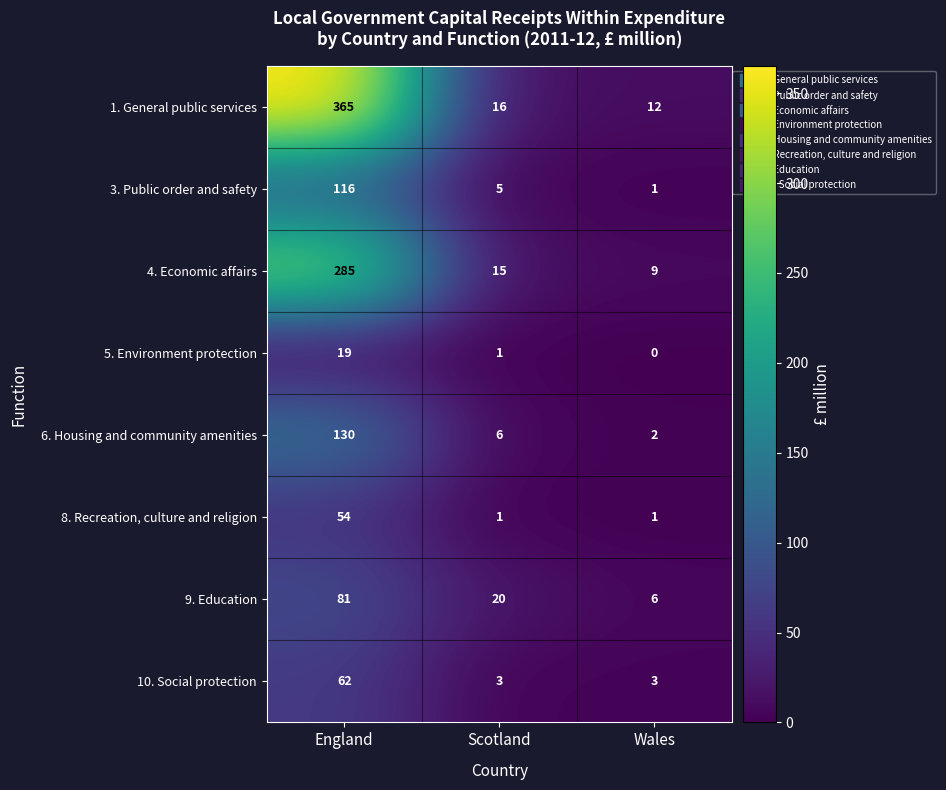

At which category does the chart reach its peak across all series?

England